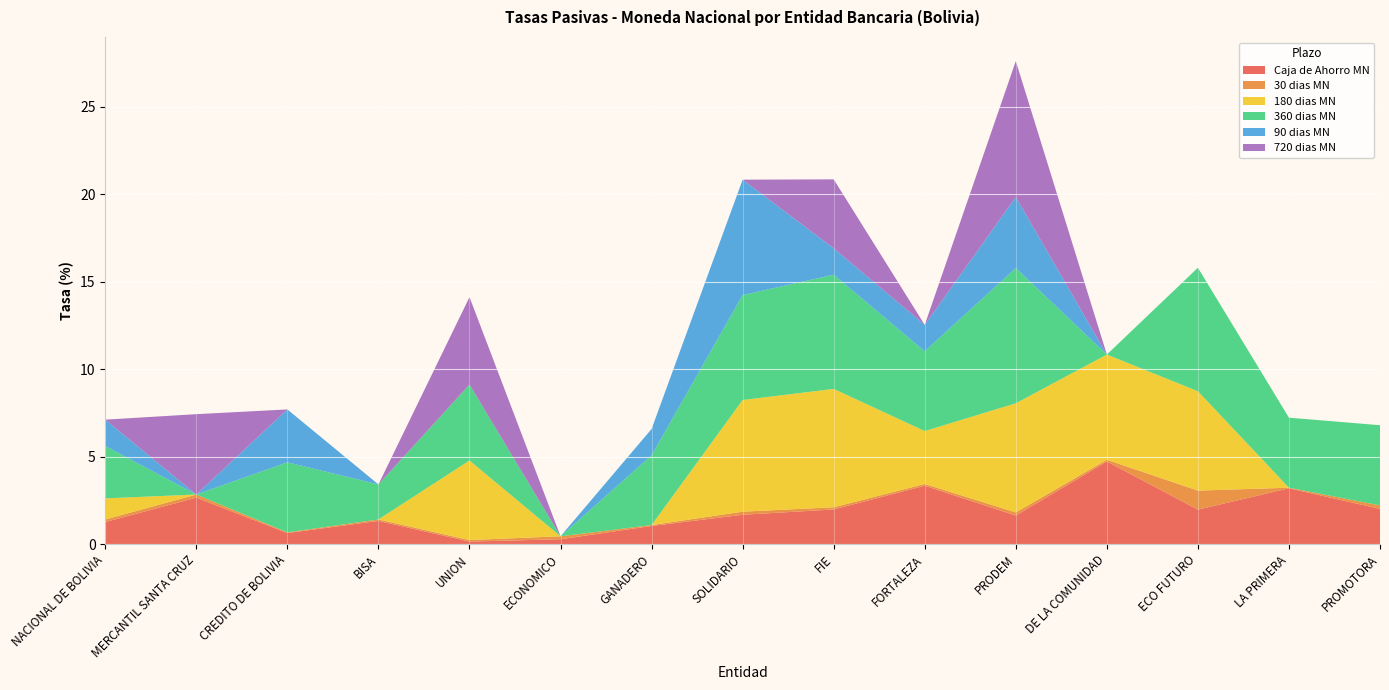

Reading right to left, extract all data points from this chart.

Caja de Ahorro MN: 2.0	3.2	2.0	4.7	1.6	3.3	2.0	1.7	1.0	0.3	0.2	1.3	0.6	2.7	1.3
30 dias MN: 0.2	0.0	1.1	0.1	0.2	0.1	0.1	0.2	0.1	0.2	0.1	0.1	0.0	0.2	0.1
180 dias MN: 0.0	0.0	5.7	6.0	6.2	3.0	6.8	6.4	0.0	0.0	4.5	0.0	0.0	0.0	1.2
360 dias MN: 4.6	4.0	7.1	0.0	7.7	4.6	6.5	6.0	4.0	0.0	4.3	2.0	4.0	0.0	3.0
90 dias MN: 0.0	0.0	0.0	0.0	4.1	1.5	1.5	6.6	1.5	0.0	0.0	0.0	3.0	0.0	1.5
720 dias MN: 0.0	0.0	0.0	0.0	7.8	0.0	3.9	0.0	0.0	0.0	5.0	0.0	0.0	4.6	0.0